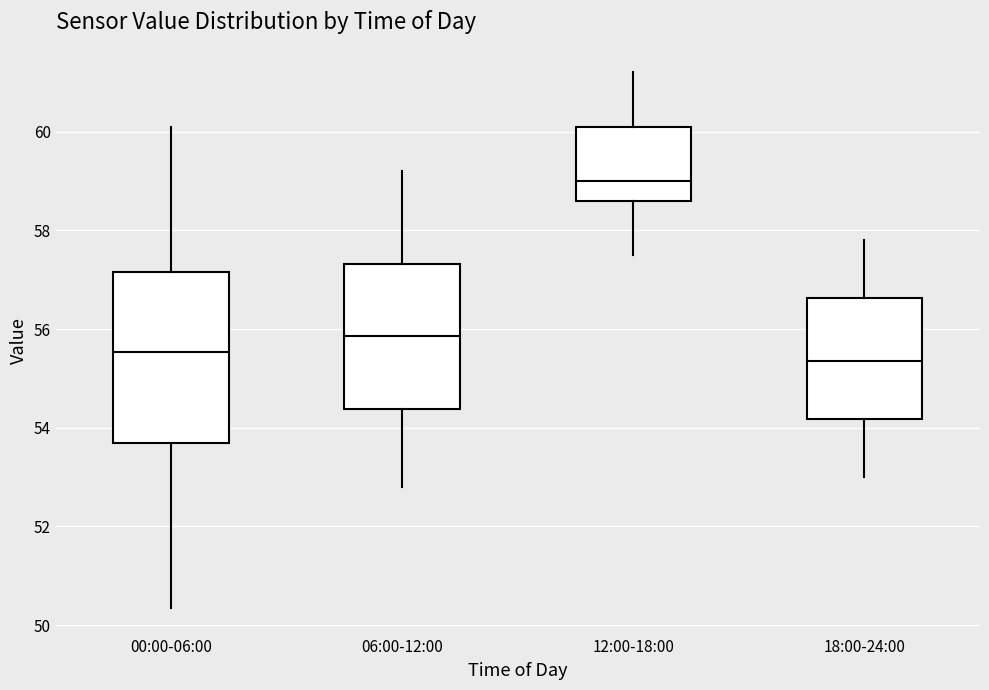

Reading left to right, transcribe this box plot: for each box, give where its median line is, the range the box spans, and where its two whiskers end, as read against the y-axis. The values are not printed on the chart, so give them approximately, as read against the axis.

00:00-06:00: median 55.6, box 53.6 to 57.2, whiskers 50.4 to 60.2
06:00-12:00: median 55.8, box 54.4 to 57.4, whiskers 52.8 to 59.2
12:00-18:00: median 59.0, box 58.6 to 60.2, whiskers 57.6 to 61.2
18:00-24:00: median 55.4, box 54.2 to 56.6, whiskers 53.0 to 57.8